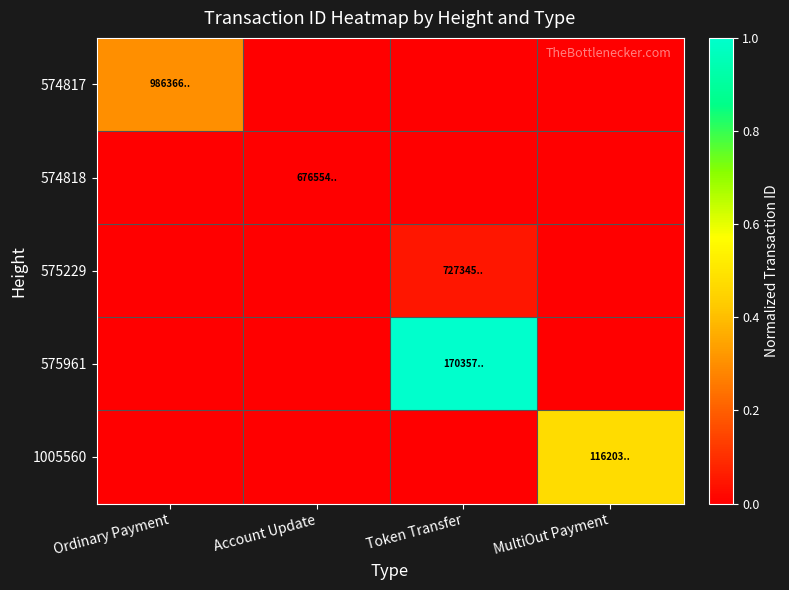

How many categories are shown in the chart?

4